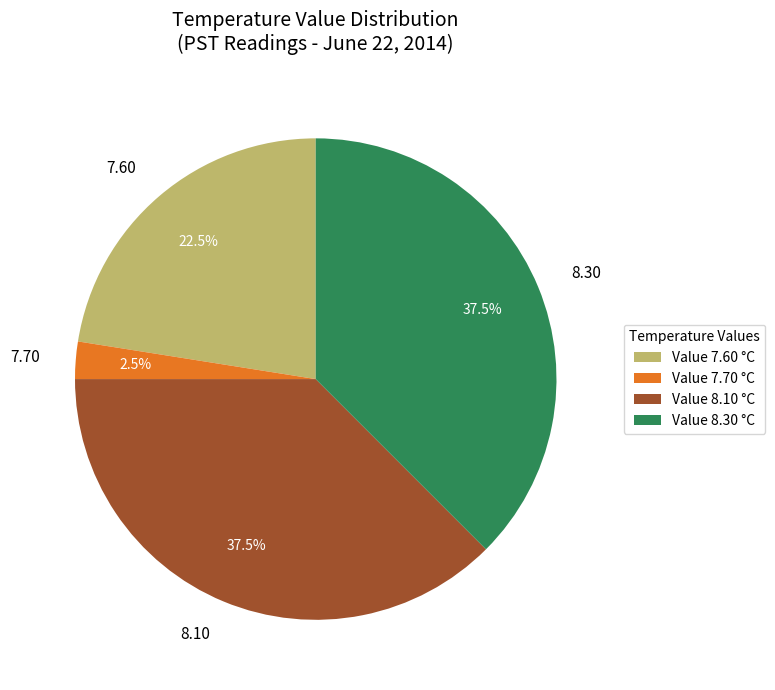

Between 8.10 and 7.70, which is larger?

8.10